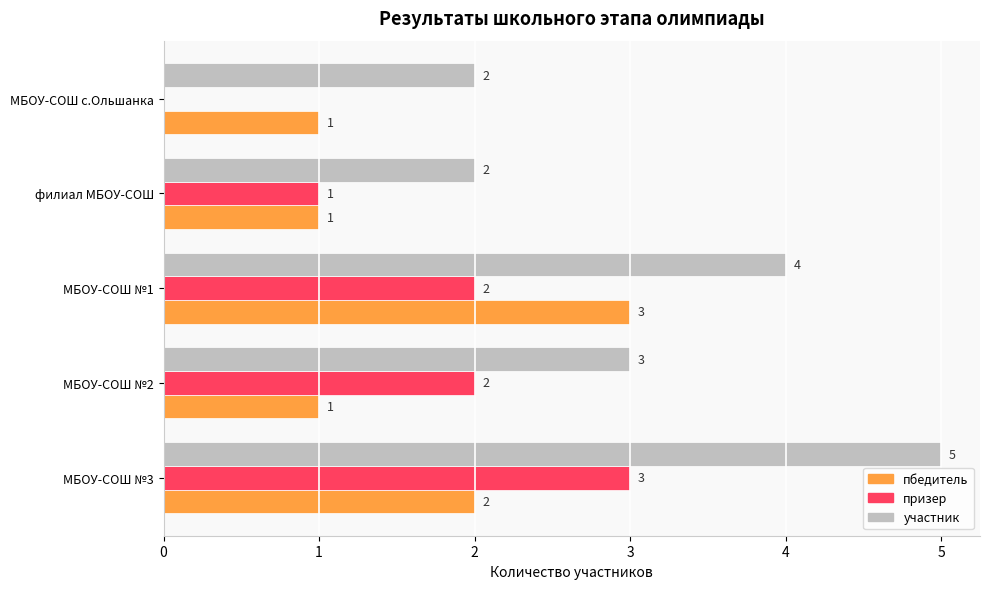

How many values in призер are above zero?

4